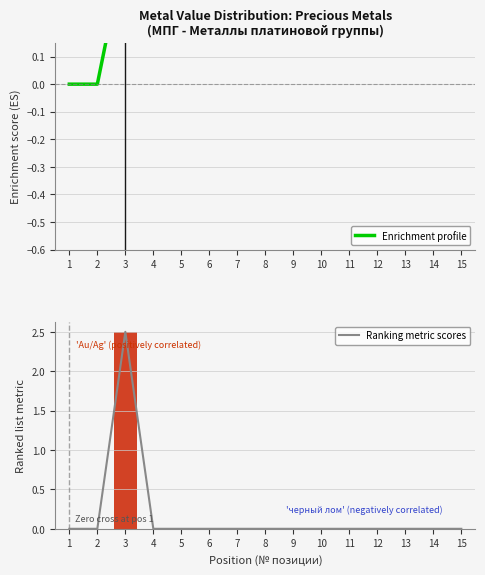

Reading left to right, transcribe all the data shown in this chart.

Enrichment profile: 0.0	0.0	0.5	0.5	0.5	0.5	0.5	0.5	0.5	0.5	0.5	0.5	0.5	0.5	0.5
Ranking metric scores: 0.0	0.0	2.5	0.0	0.0	0.0	0.0	0.0	0.0	0.0	0.0	0.0	0.0	0.0	0.0